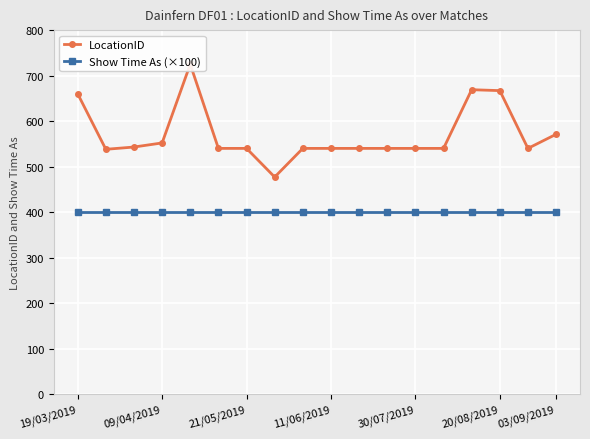

The value of Show Time As (×100) at 10 is 680. True or false?

False